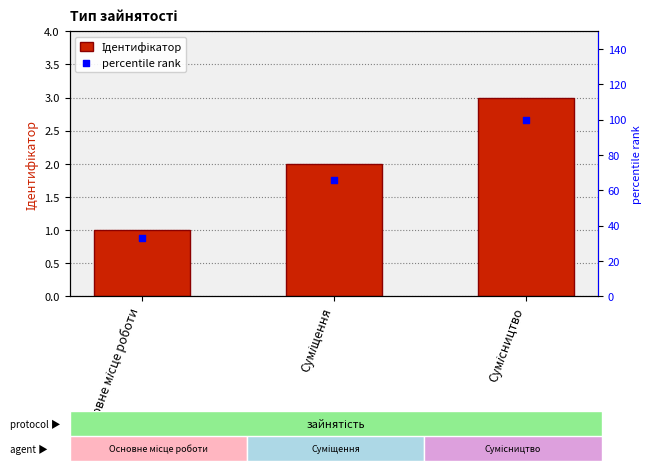

What is the total value across all series at Сумісництво?

103